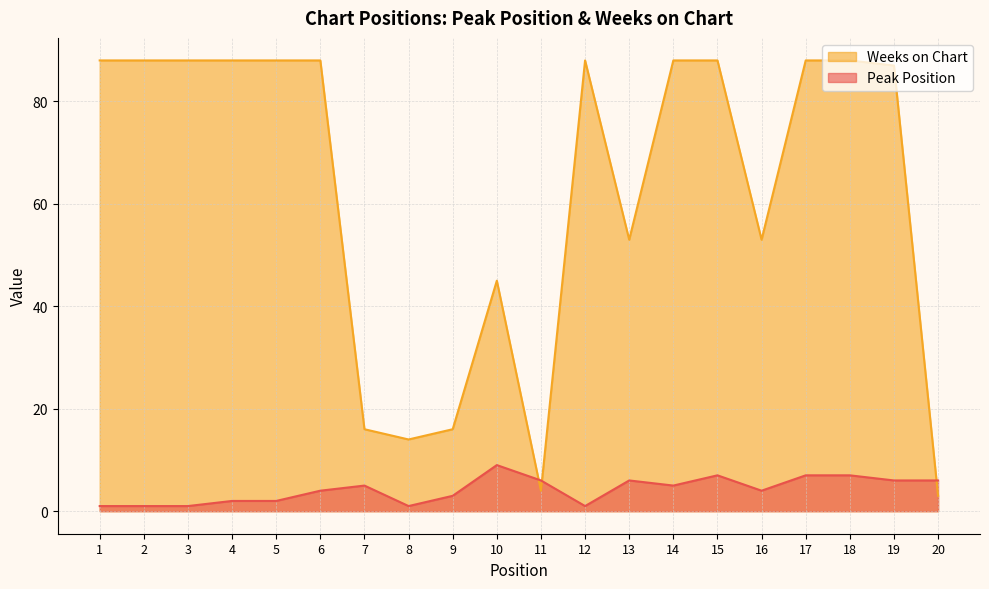

What is the difference between the maximum and minimum values in the Peak Position series?

8